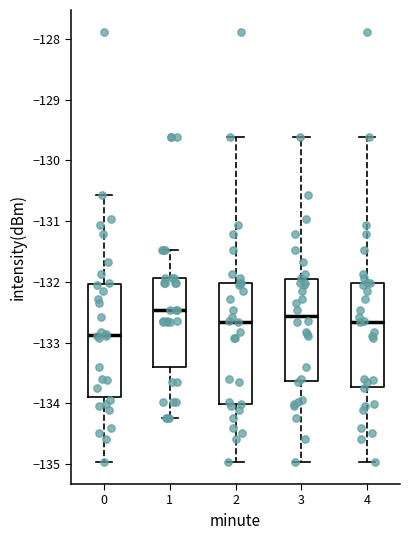

Reading left to right, read every box against the y-axis: the position of its median line, the range the box covers, and the ends of its whiskers. The values are not printed on the chart, so give them approximately, as read against the axis.

0: median -132.9, box -133.9 to -132.0, whiskers -135.0 to -130.6
1: median -132.5, box -133.4 to -131.9, whiskers -134.2 to -131.5
2: median -132.7, box -134.0 to -132.0, whiskers -135.0 to -129.6
3: median -132.6, box -133.6 to -132.0, whiskers -135.0 to -129.6
4: median -132.7, box -133.7 to -132.0, whiskers -135.0 to -129.6